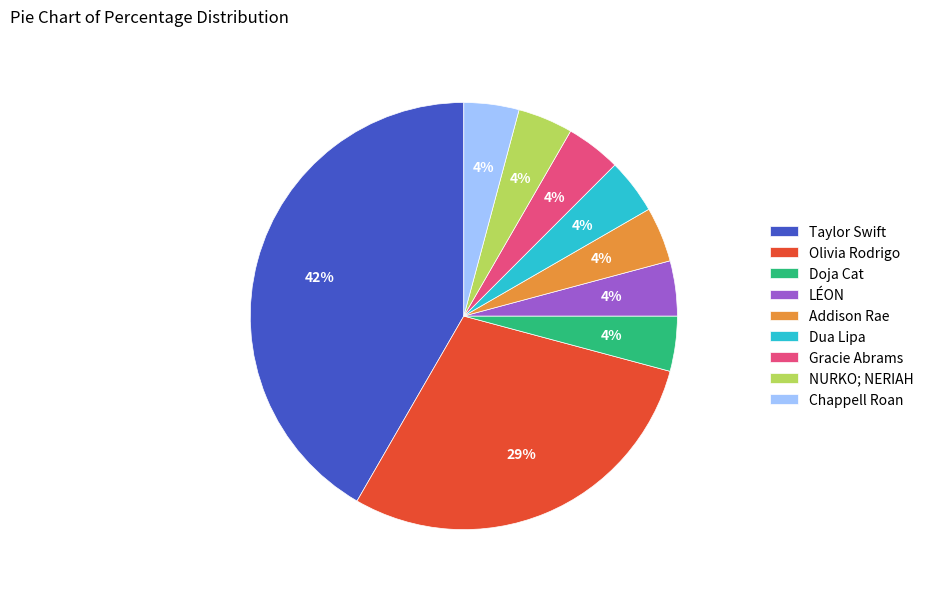

True or false: Olivia Rodrigo accounts for 29% of the total.

True